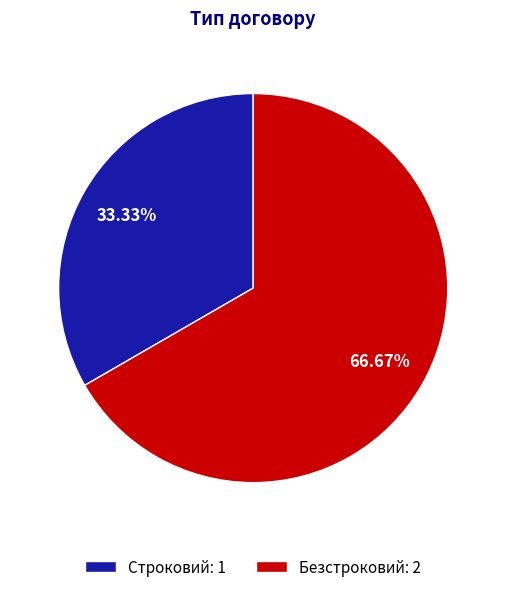

Do Безстроковий and Строковий together represent more than half of the pie?

Yes